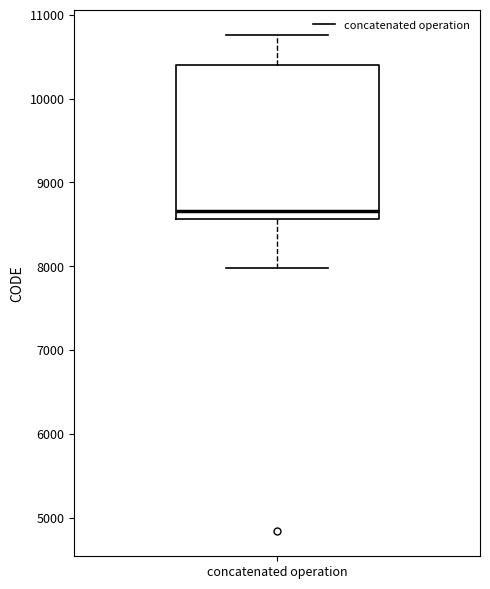

Read this box plot against the y-axis: the position of the median line, the range covered by the box, and the ends of both whiskers. The values are not printed on the chart, so give them approximately, as read against the axis.

median 8700, box 8600 to 10400, whiskers 8000 to 10800